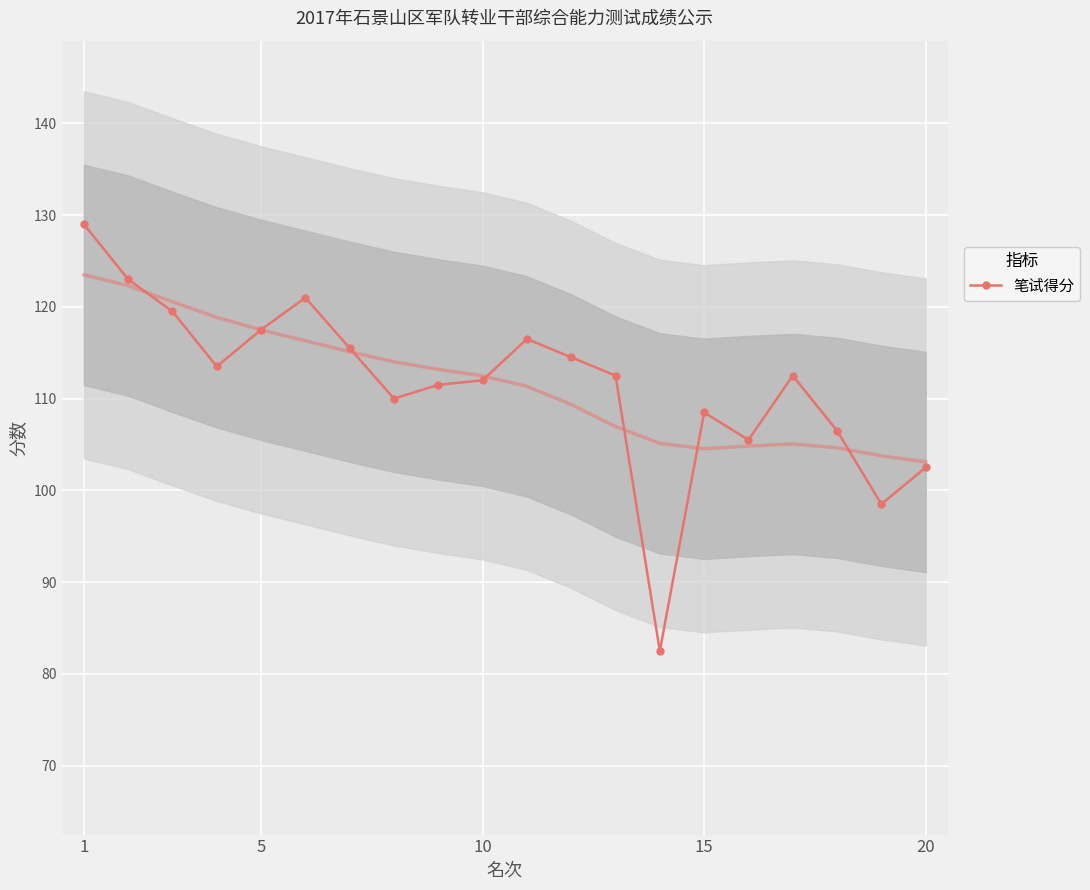

The value at 13 is 112.1. True or false?

False